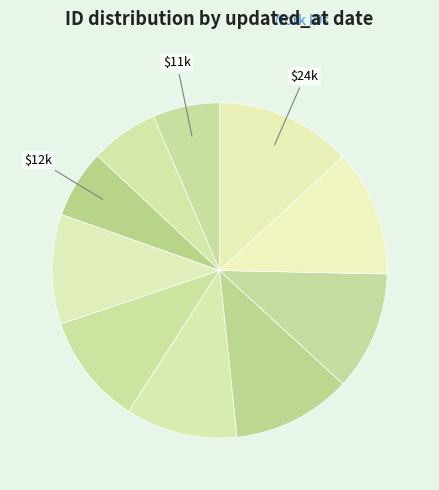

How many segments does this pie chart have?

10